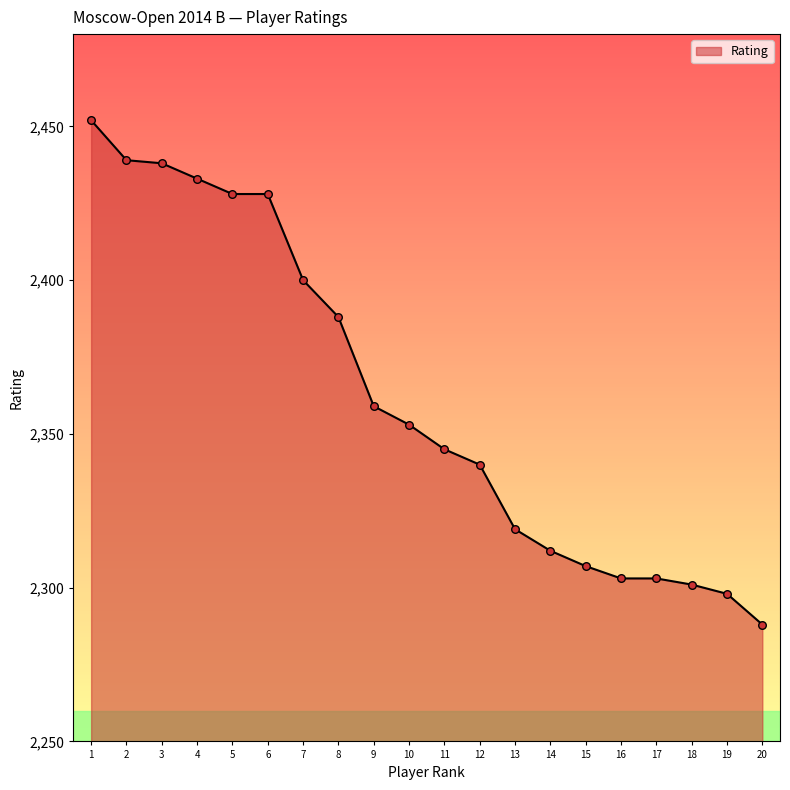

Approximately how many times larger is the value at 1 compared to 5?

1.0